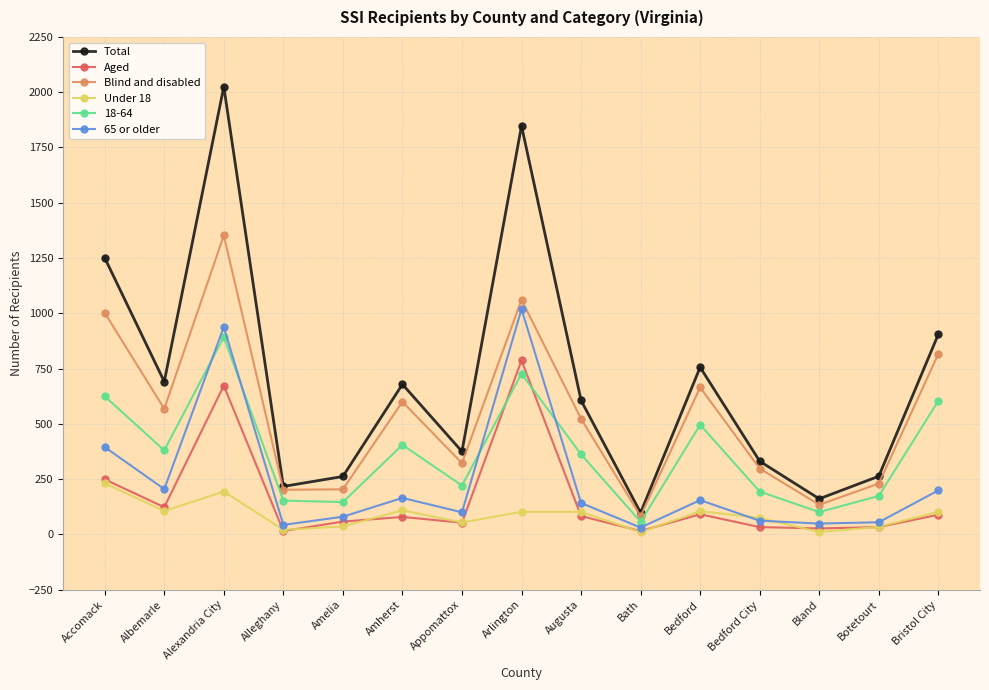

What is the difference between the second highest and minimum values in the 65 or older series?

907